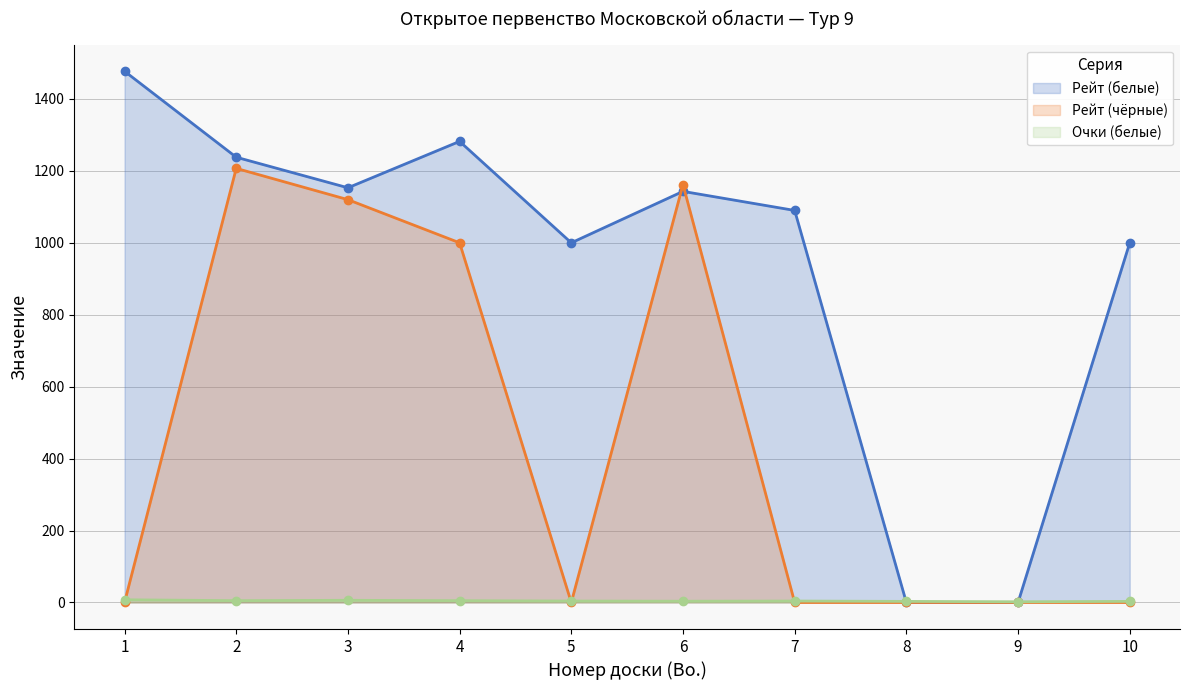

At 9, list the series in order from largest to smallest.

Очки (белые), Рейт (белые), Рейт (чёрные)